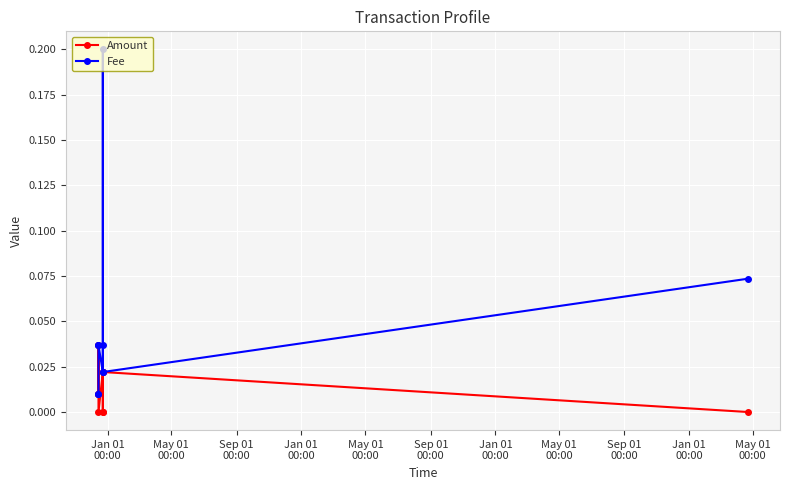

True or false: Amount has more than 0 points higher than both neighbors.

True